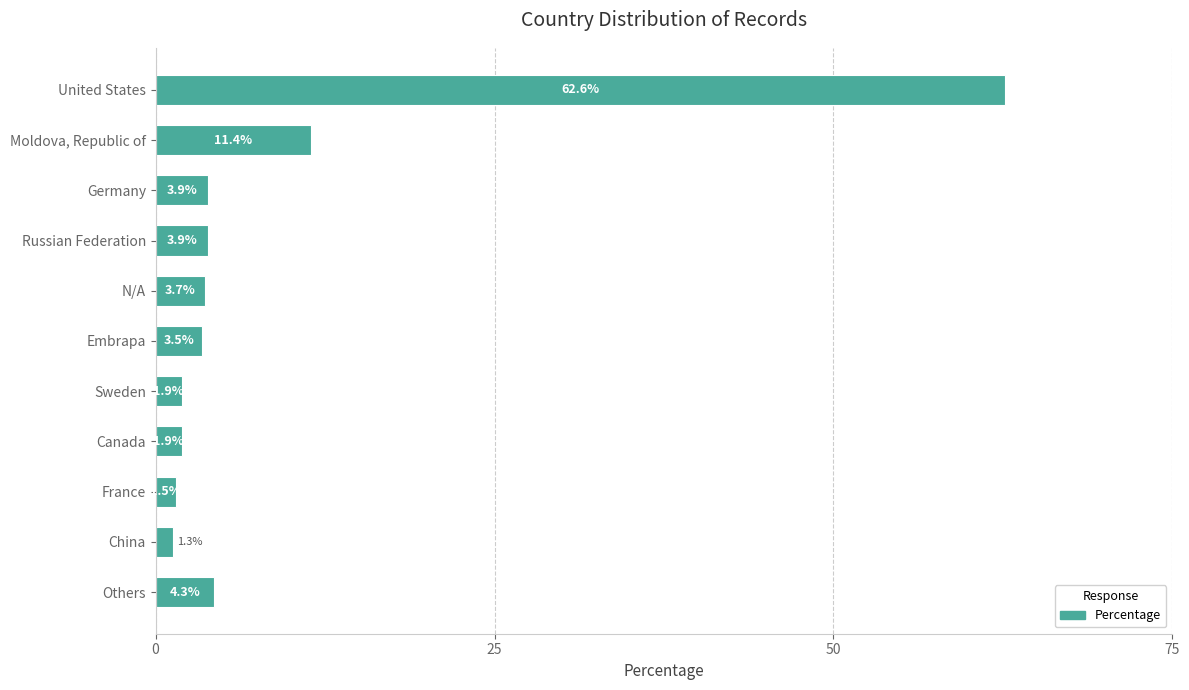

What is the label of the 4th bar from the bottom?

Canada